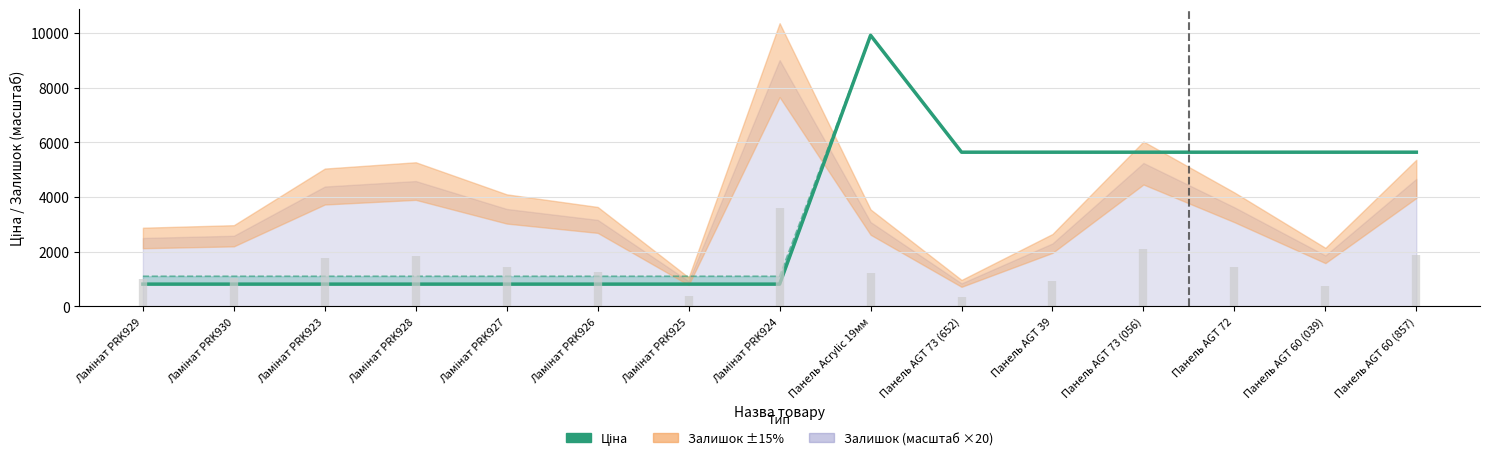

What is the greatest value displayed?

9908.5